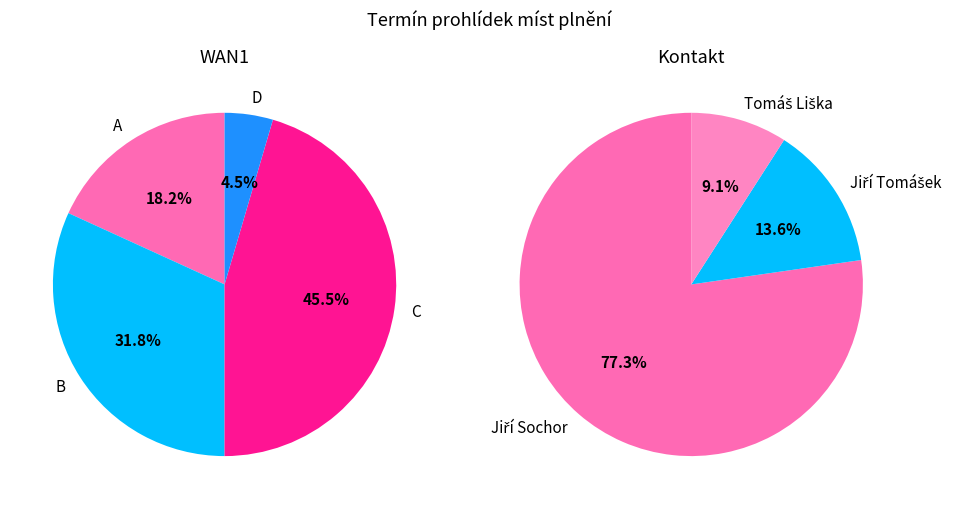

What is the largest slice in the pie chart?

C